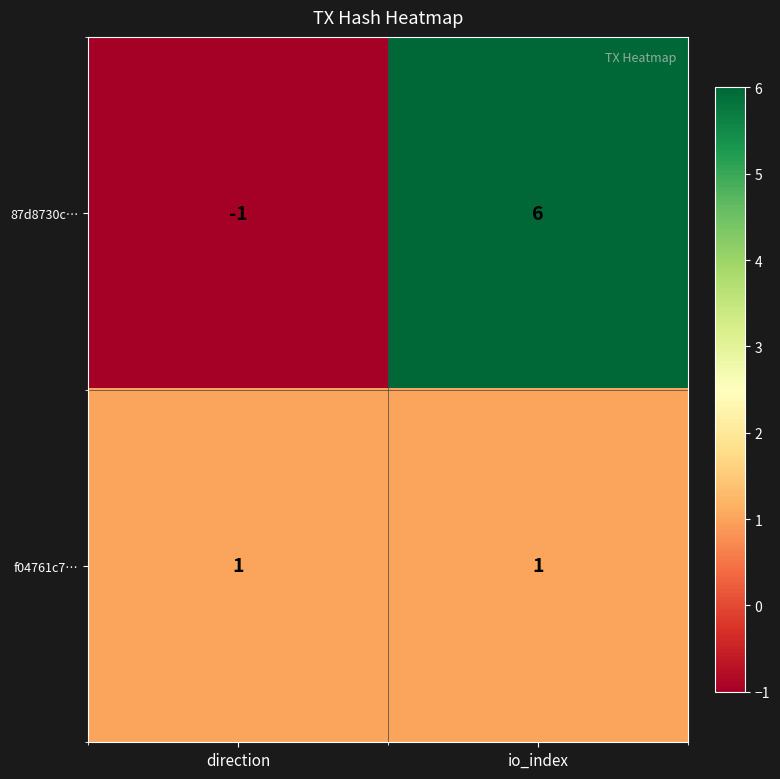

What is the spread (max minus min) of values at io_index?

5